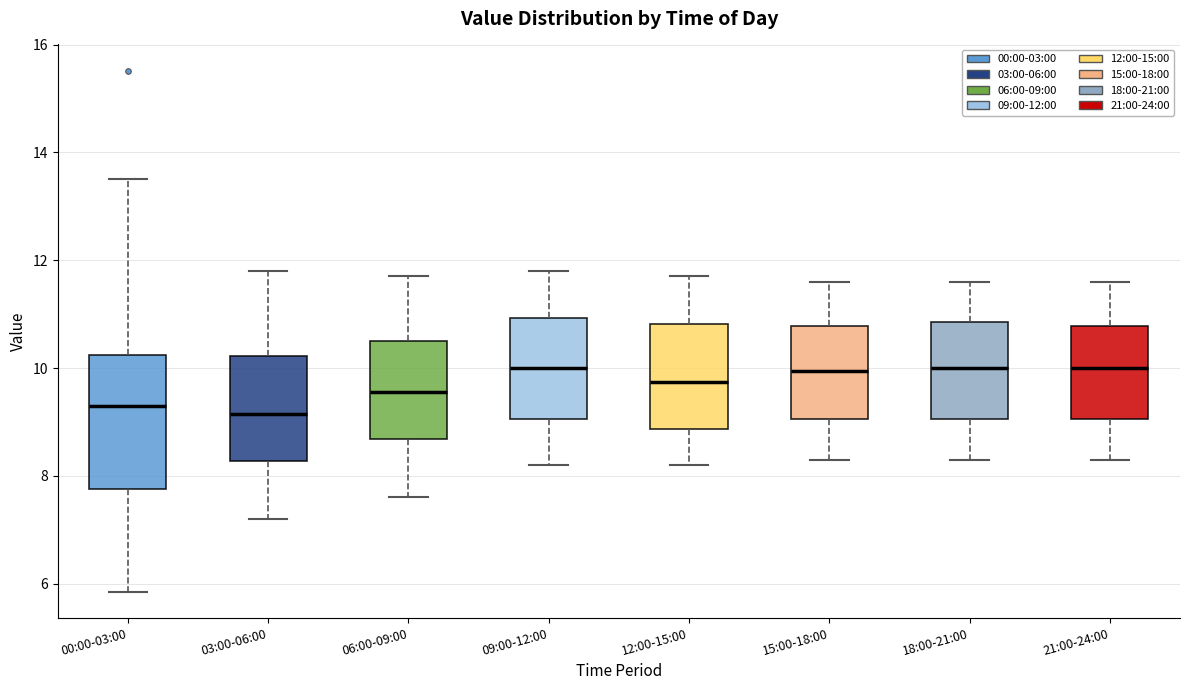

Reading left to right, read every box against the y-axis: the position of its median line, the range the box covers, and the ends of its whiskers. The values are not printed on the chart, so give them approximately, as read against the axis.

00:00-03:00: median 9.2, box 7.8 to 10.2, whiskers 5.8 to 13.6
03:00-06:00: median 9.2, box 8.2 to 10.2, whiskers 7.2 to 11.8
06:00-09:00: median 9.6, box 8.6 to 10.6, whiskers 7.6 to 11.8
09:00-12:00: median 10.0, box 9.0 to 11.0, whiskers 8.2 to 11.8
12:00-15:00: median 9.8, box 8.8 to 10.8, whiskers 8.2 to 11.8
15:00-18:00: median 10.0, box 9.0 to 10.8, whiskers 8.4 to 11.6
18:00-21:00: median 10.0, box 9.0 to 10.8, whiskers 8.4 to 11.6
21:00-24:00: median 10.0, box 9.0 to 10.8, whiskers 8.4 to 11.6